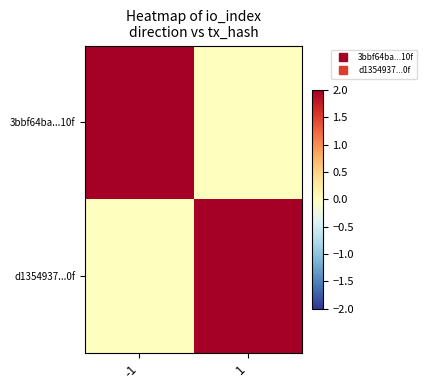

Reading left to right, what are all the values shown in this chart?

3bbf64ba...10f: -1=8	1=0
d1354937...0f: -1=0	1=3